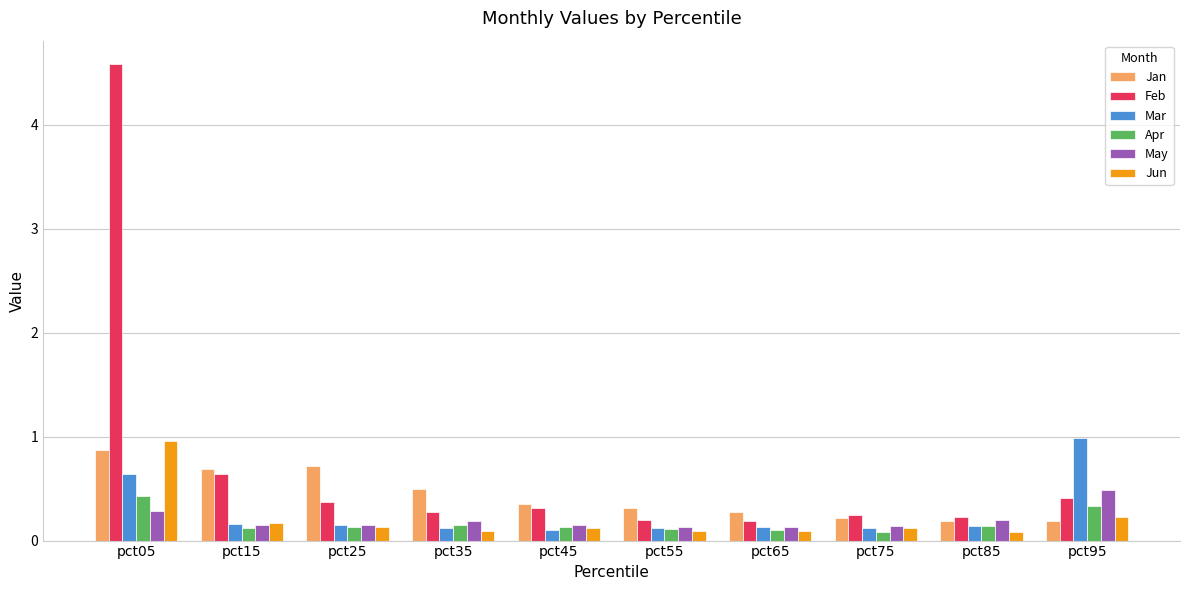

What are all the series names shown in the legend?

Jan, Feb, Mar, Apr, May, Jun